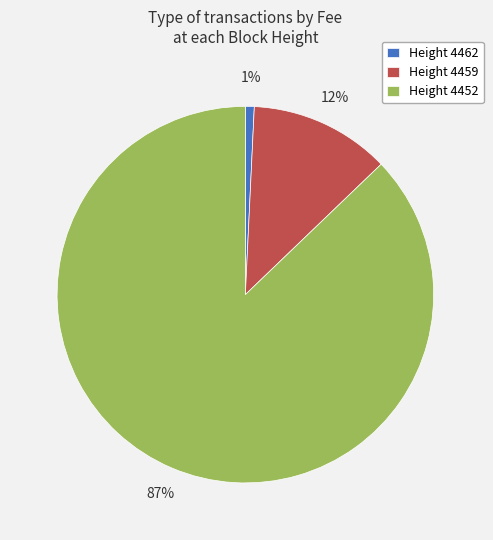

Which slice represents more than half of the pie?

Height 4452